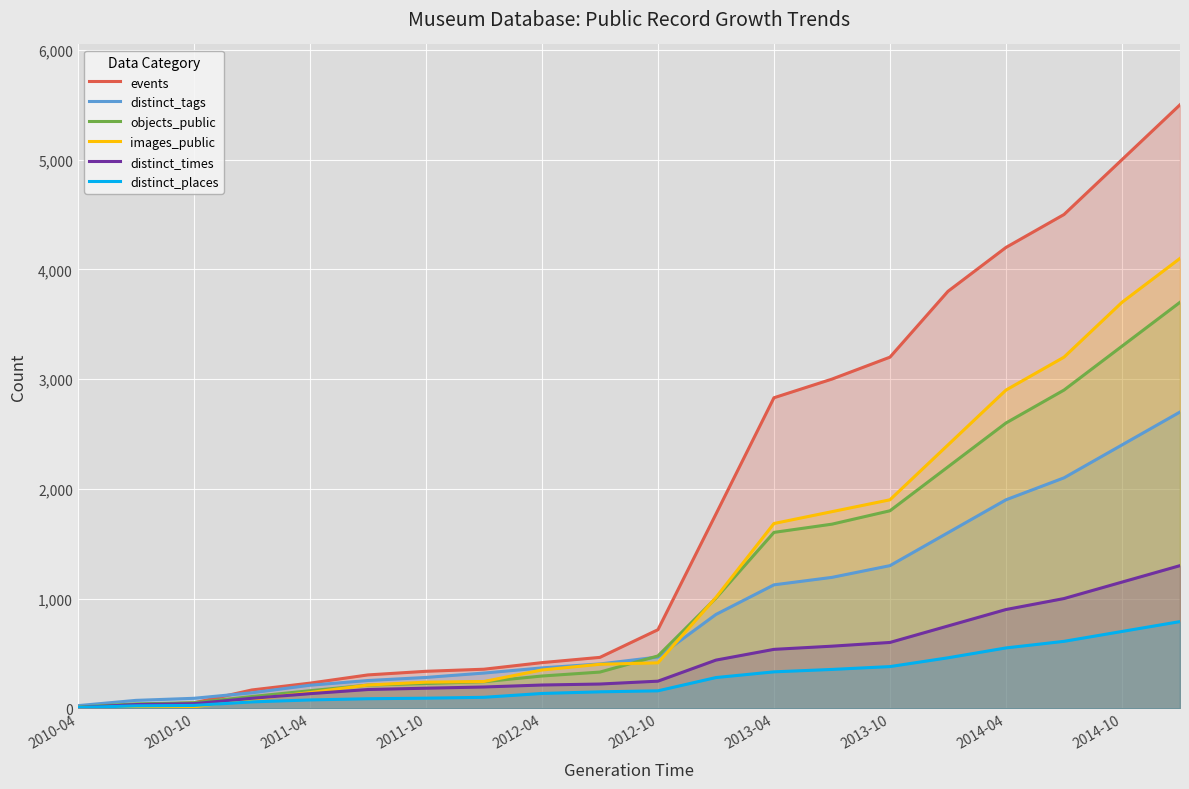

Where is events nearest to the value 2750?

2013-04